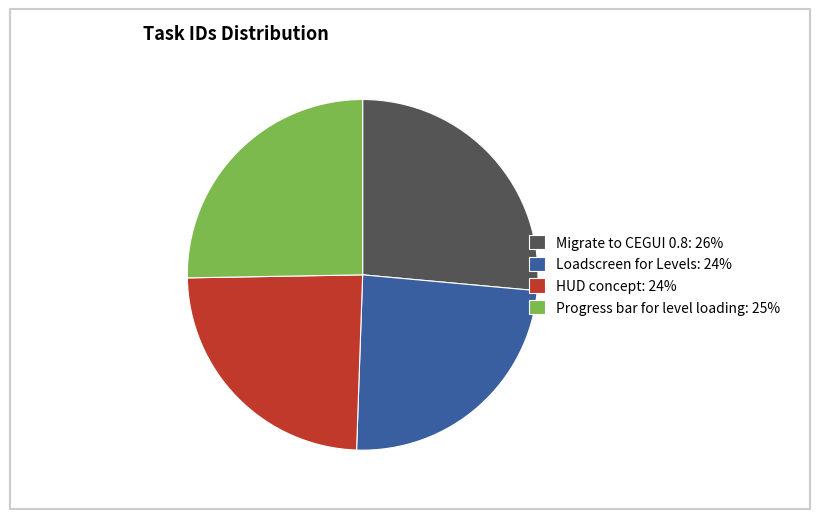

The HUD concept slice represents 30% of the pie. True or false?

False